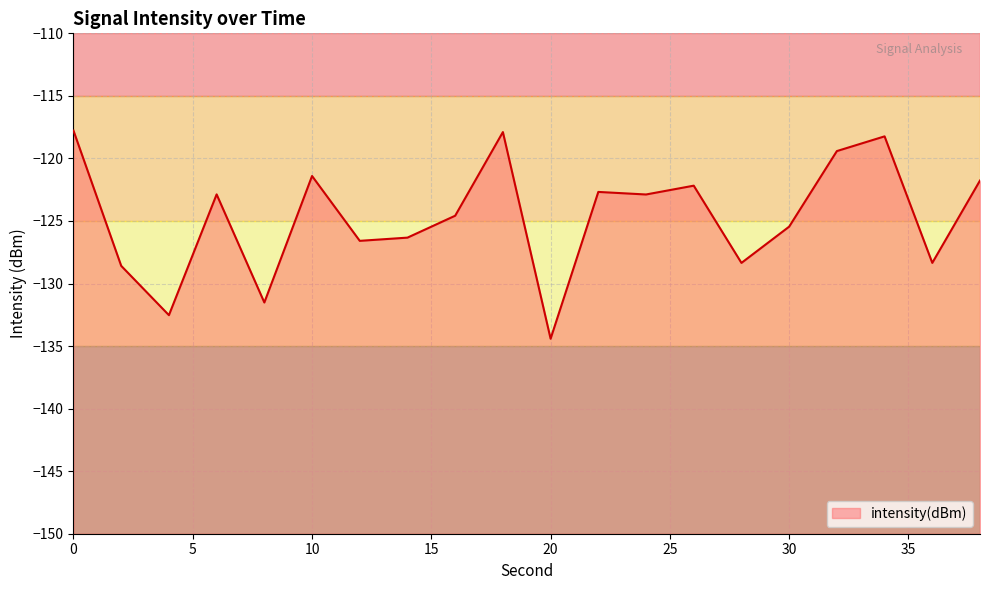

Reading left to right, what are all the values shown in this chart?

-117.8	-128.6	-132.5	-122.9	-131.5	-121.4	-126.6	-126.3	-124.6	-117.9	-134.4	-122.7	-122.9	-122.2	-128.4	-125.5	-119.4	-118.2	-128.4	-121.8